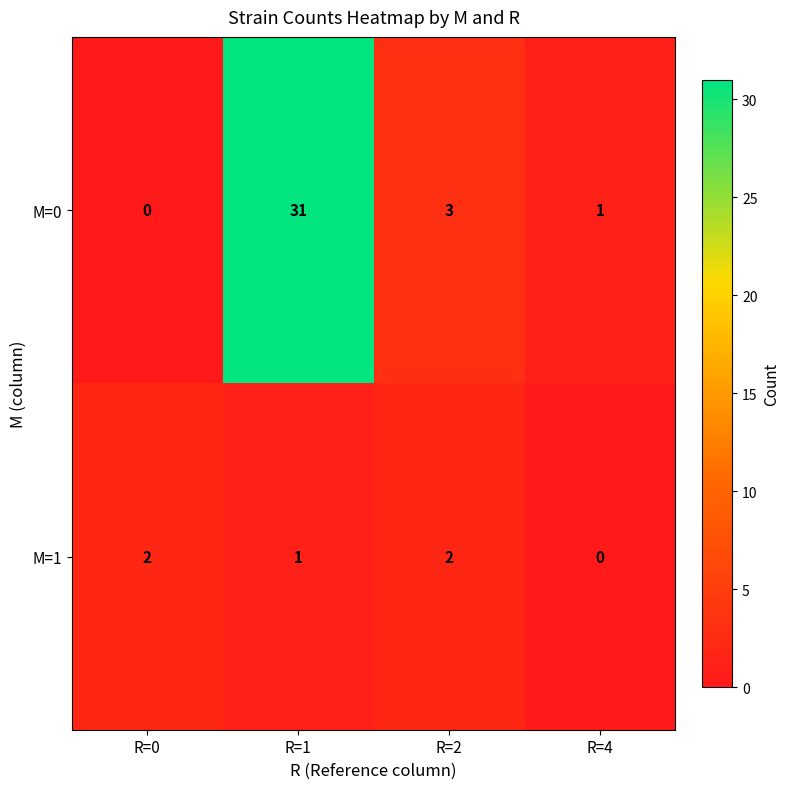

What is the difference between the highest and lowest values at R=1?

30